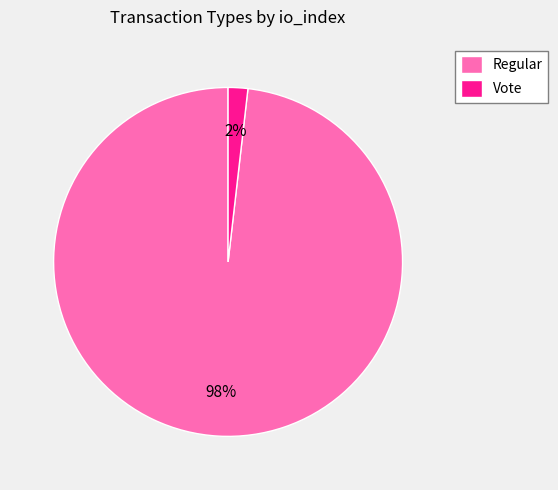

Which slice represents more than half of the pie?

Regular